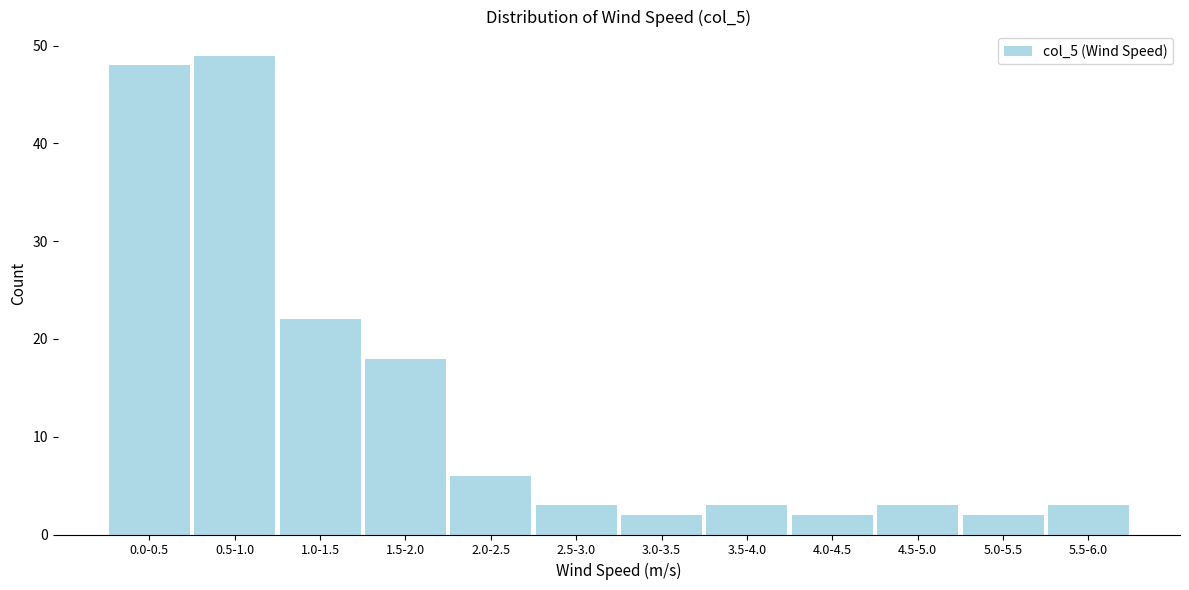

Reading left to right, extract all data points from this chart.

0.0-0.5=48	0.5-1.0=49	1.0-1.5=22	1.5-2.0=18	2.0-2.5=6	2.5-3.0=3	3.0-3.5=2	3.5-4.0=3	4.0-4.5=2	4.5-5.0=3	5.0-5.5=2	5.5-6.0=3